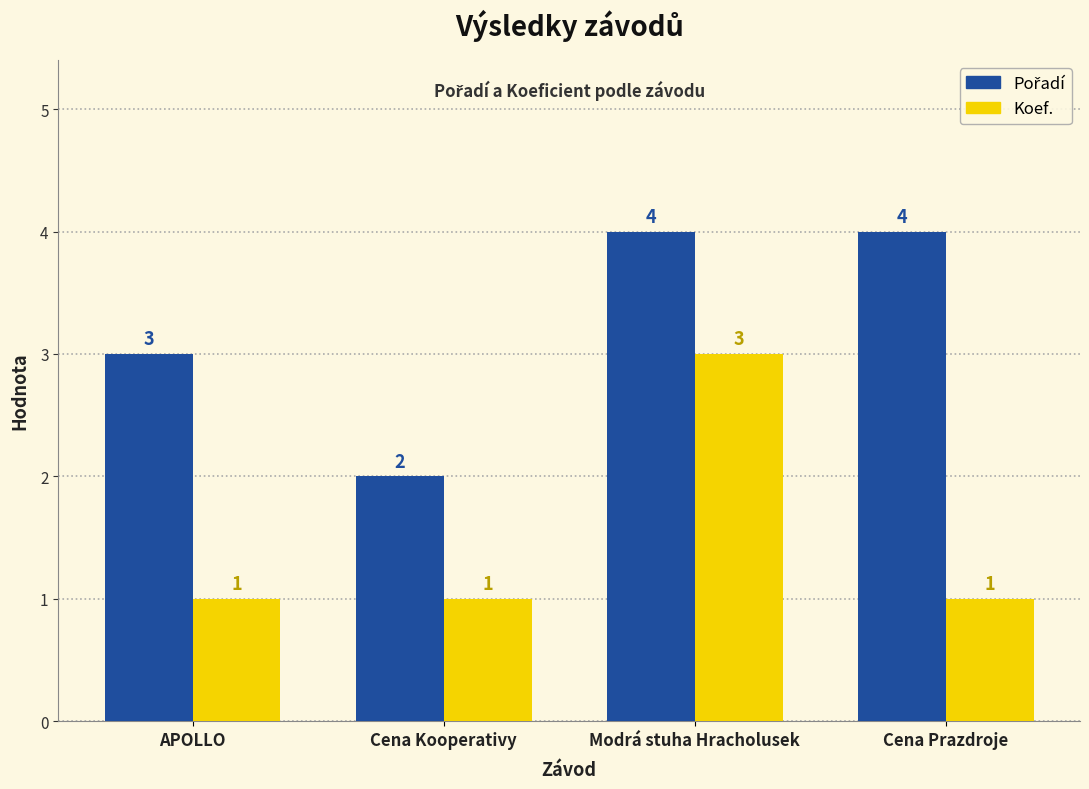

How many data points in Koef. are above 1?

1